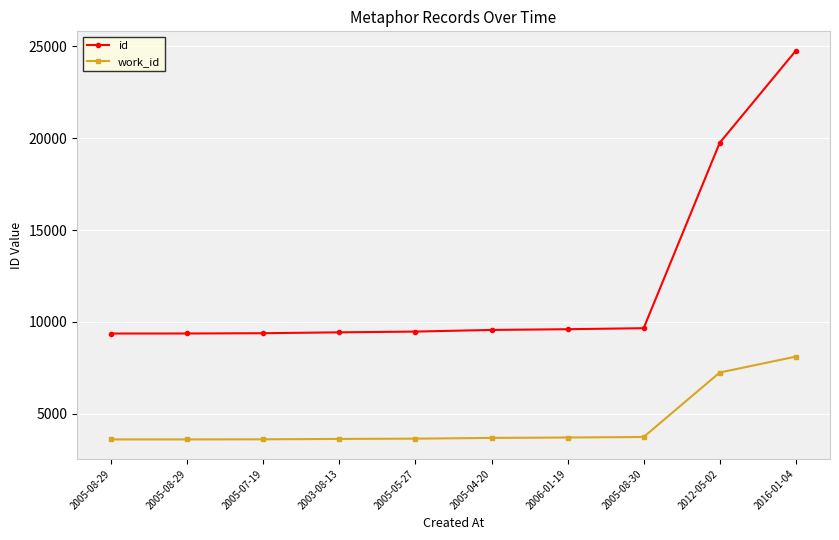

Does the chart display data point markers on the line(s)?

Yes